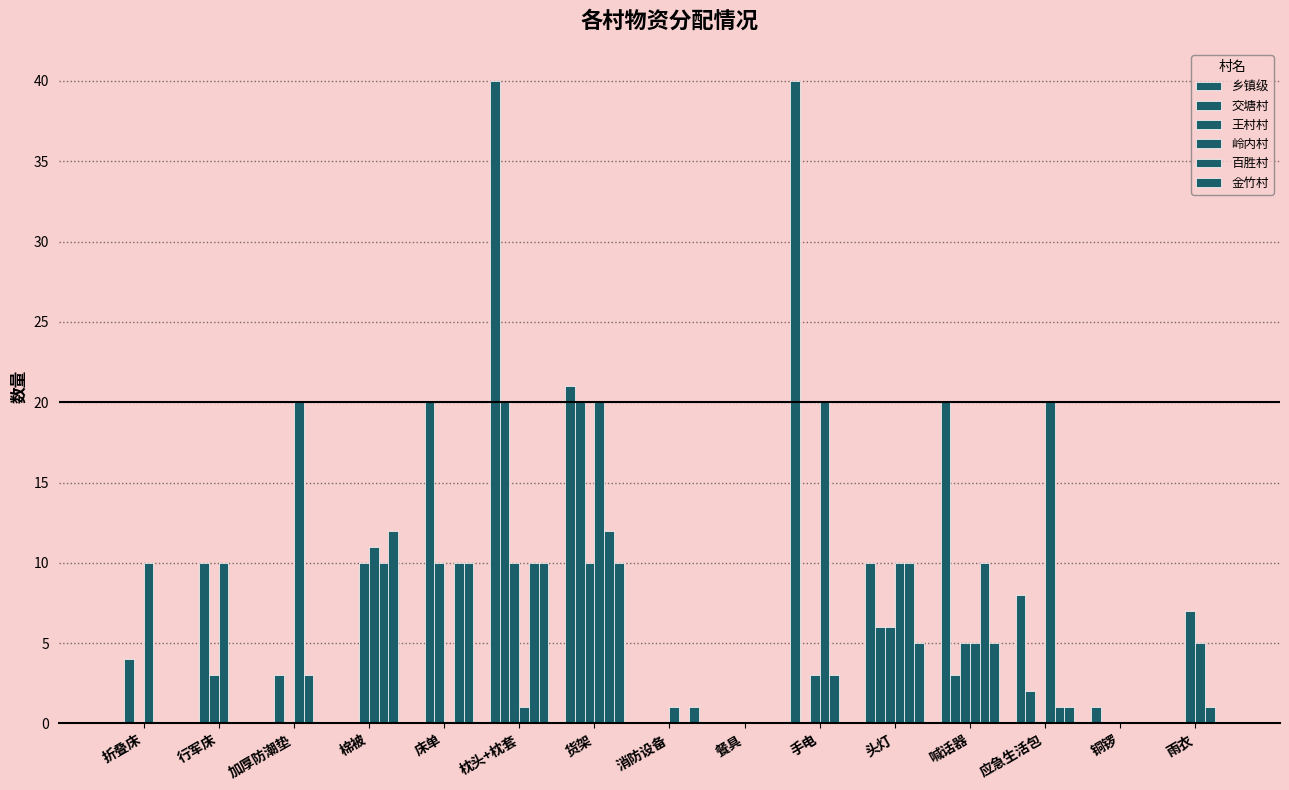

What is the label of the 13th bar from the left?

应急生活包